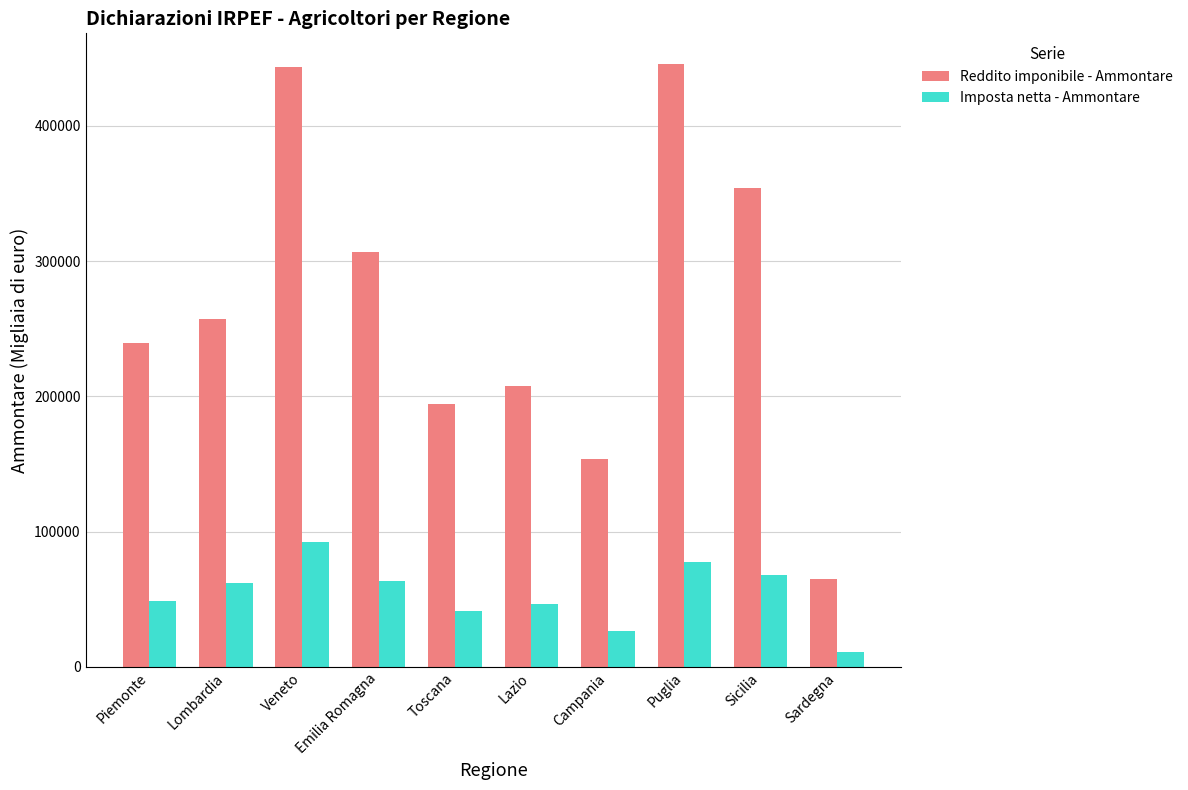

What is the maximum value for Reddito imponibile - Ammontare?

446033